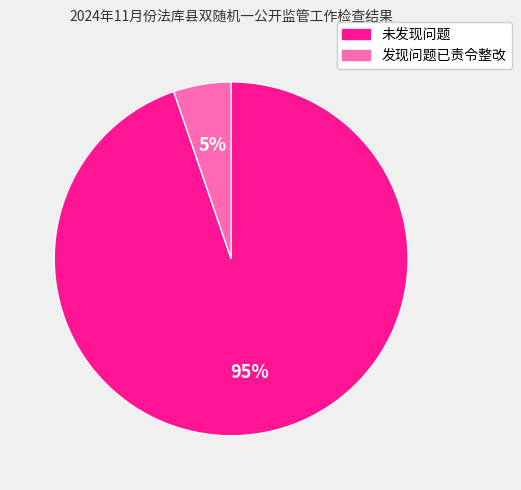

To the nearest percent, what is the average slice percentage?

50%